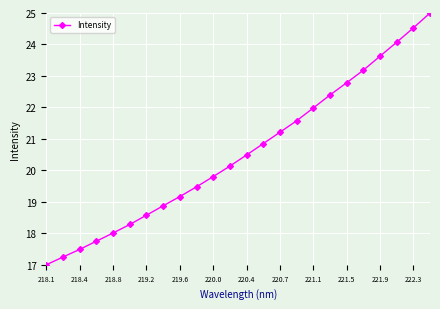

What is the value of the 18th point from the left?

22.4